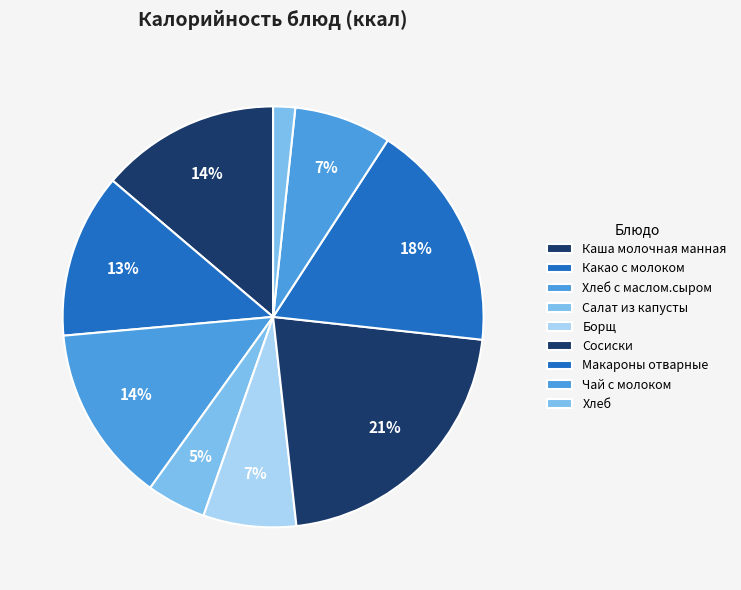

How many slices are in this pie chart?

9